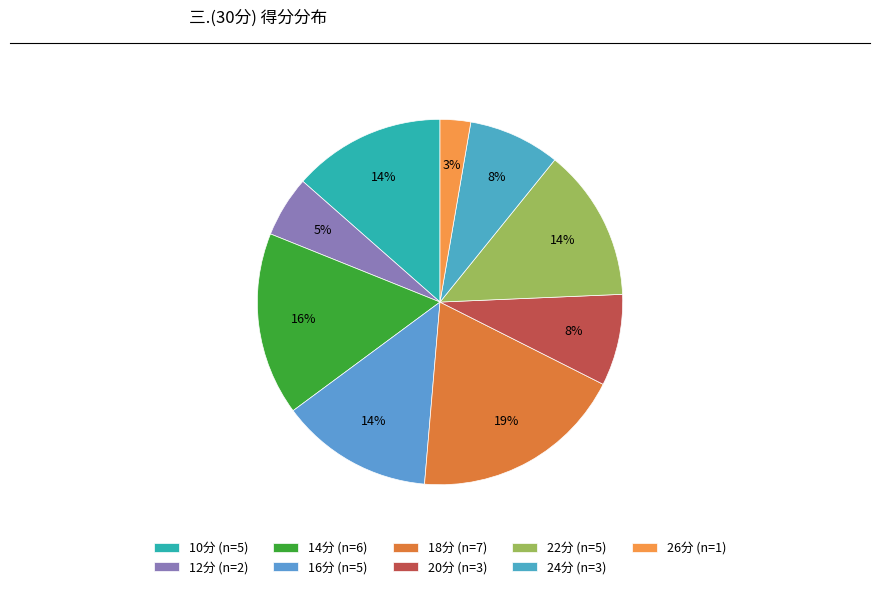

Is there a majority slice in this chart?

No